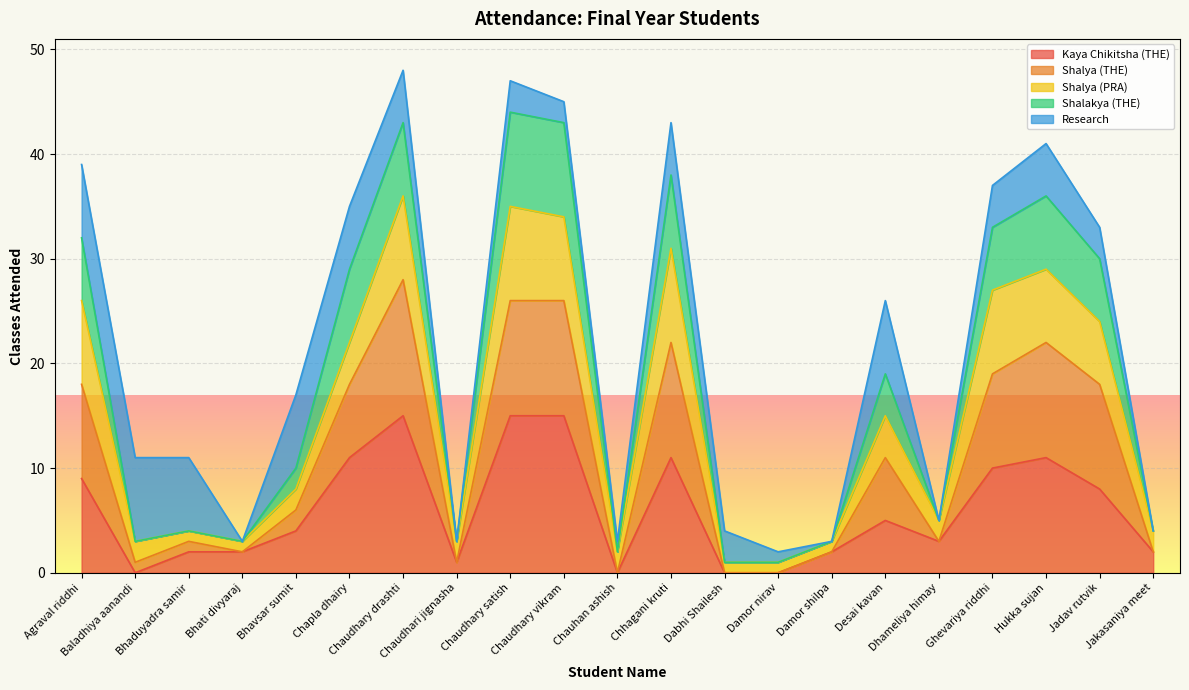

True or false: Kaya Chikitsha (THE) and Shalya (THE) intersect in this chart.

False